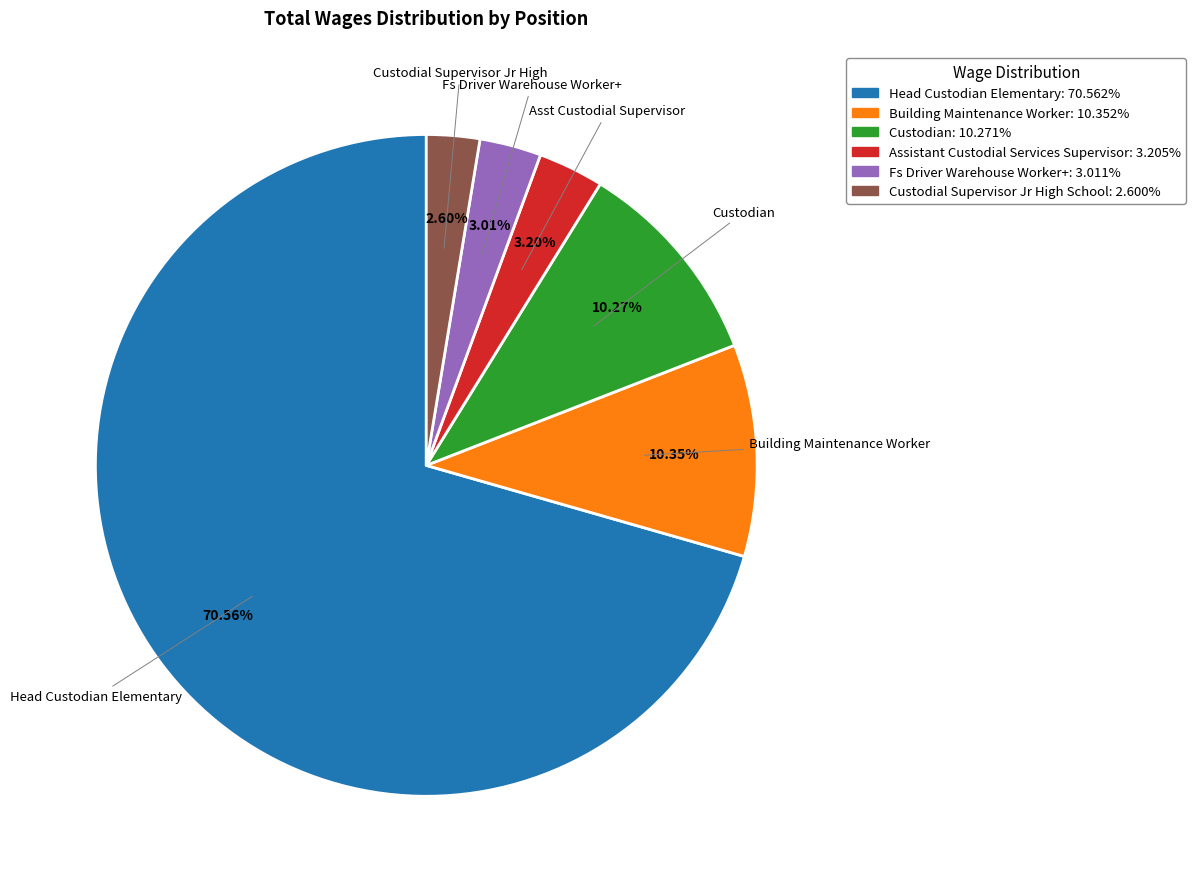

To the nearest percent, what portion does Custodian represent?

10%